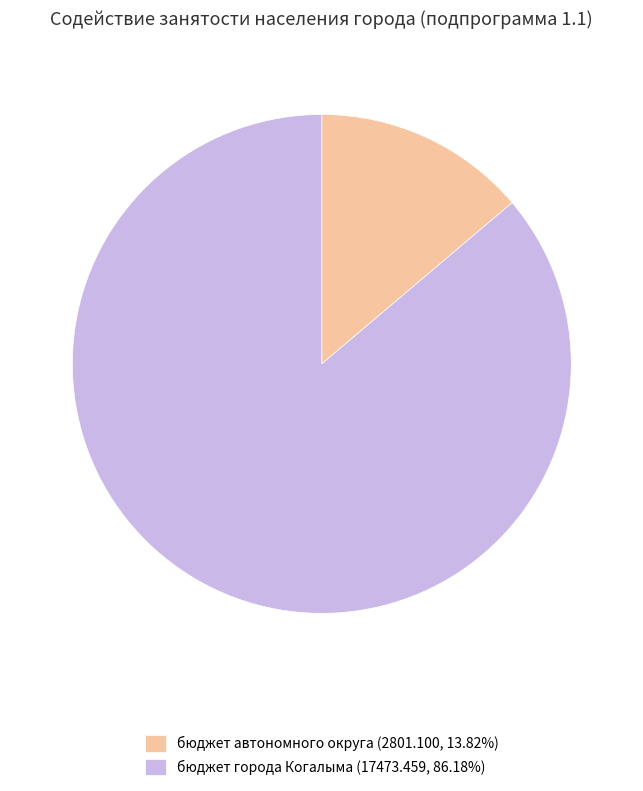

Is there a majority slice in this chart?

Yes